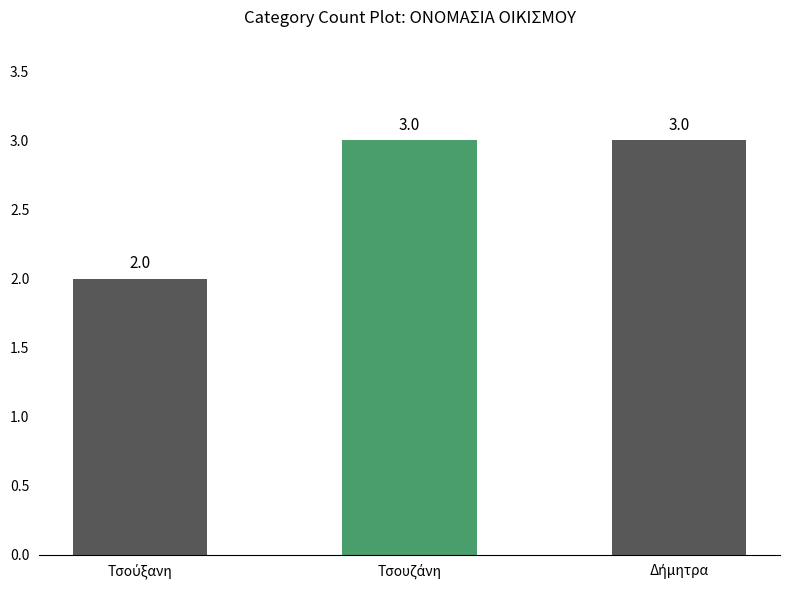

Count the number of categories in the chart.

3